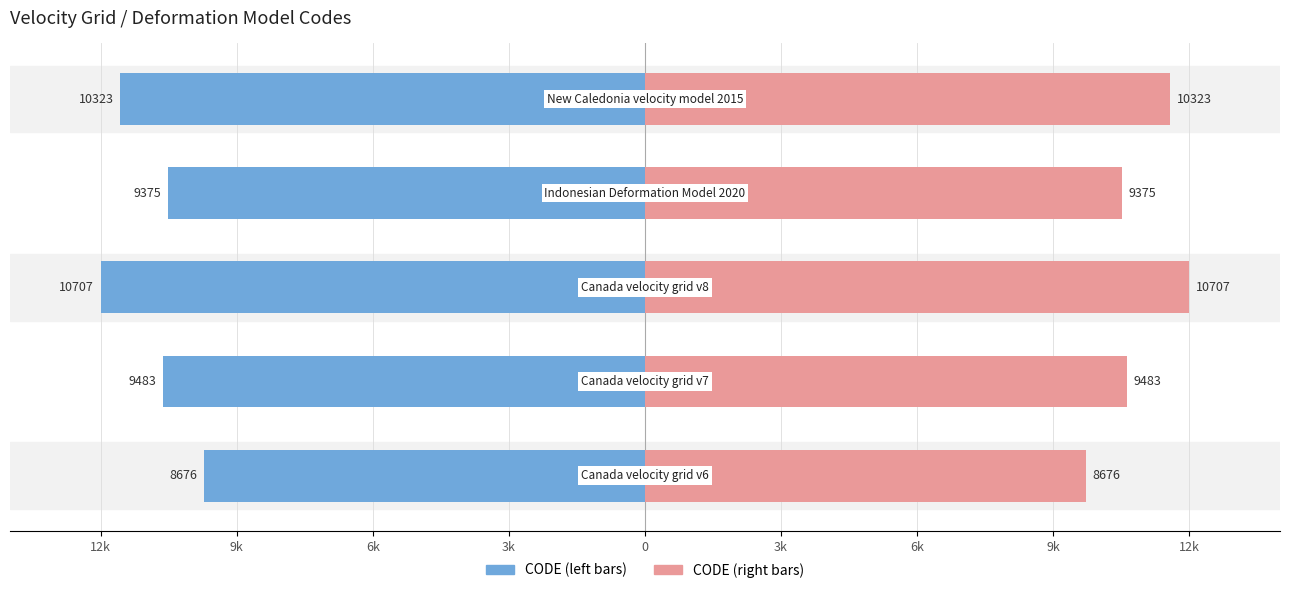

Rank the series by their average value, from lowest to highest.

CODE (left), CODE (right)